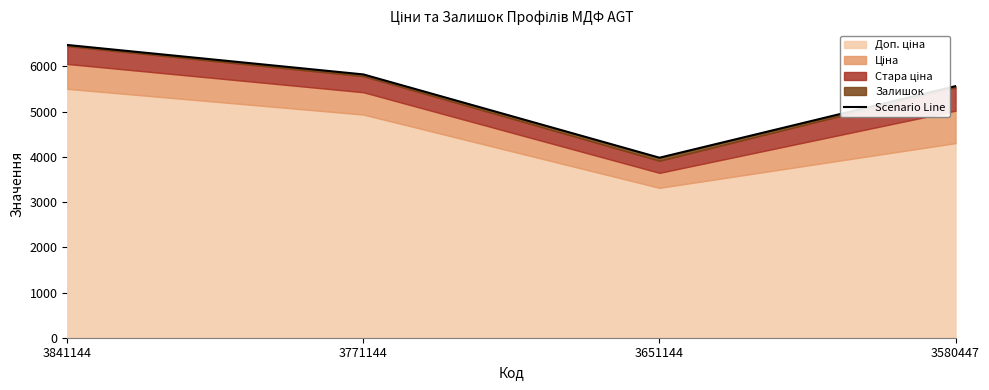

What is the value of the 4th point from the left?

5565.3